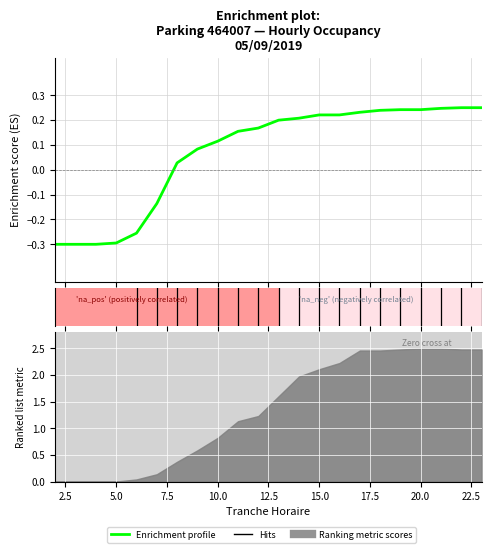

Reading left to right, transcribe all the data shown in this chart.

-0.3	-0.3	-0.3	-0.3	-0.3	-0.1	0.0	0.1	0.1	0.2	0.2	0.2	0.2	0.2	0.2	0.2	0.2	0.2	0.2	0.2	0.3	0.3